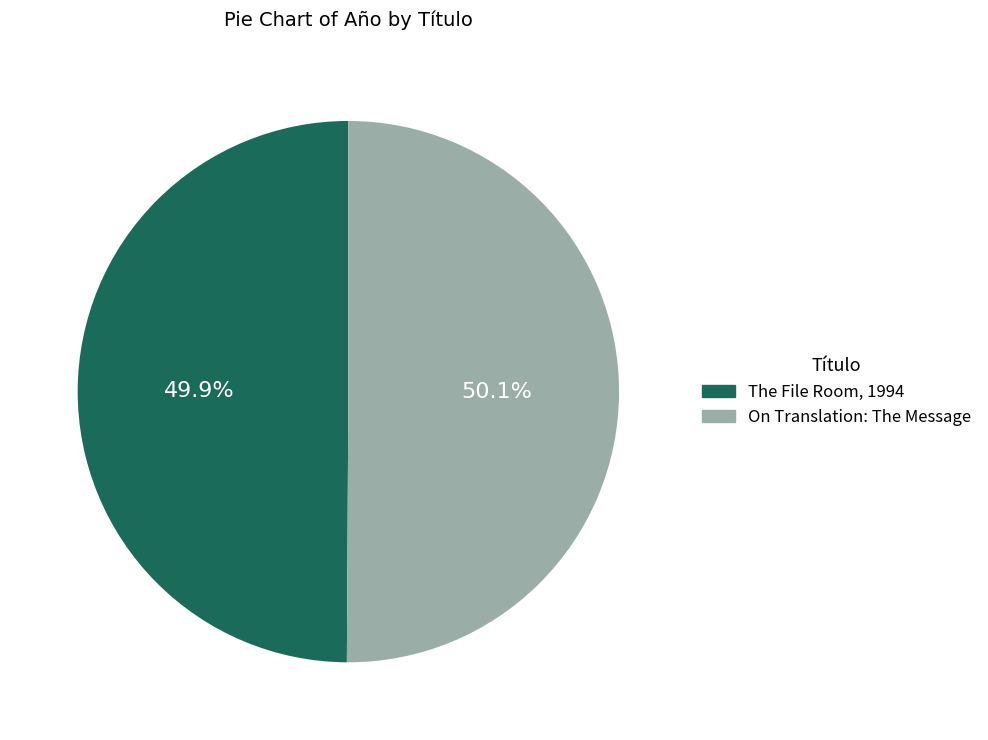

Do The File Room, 1994 and On Translation: The Message together represent more than half of the pie?

Yes